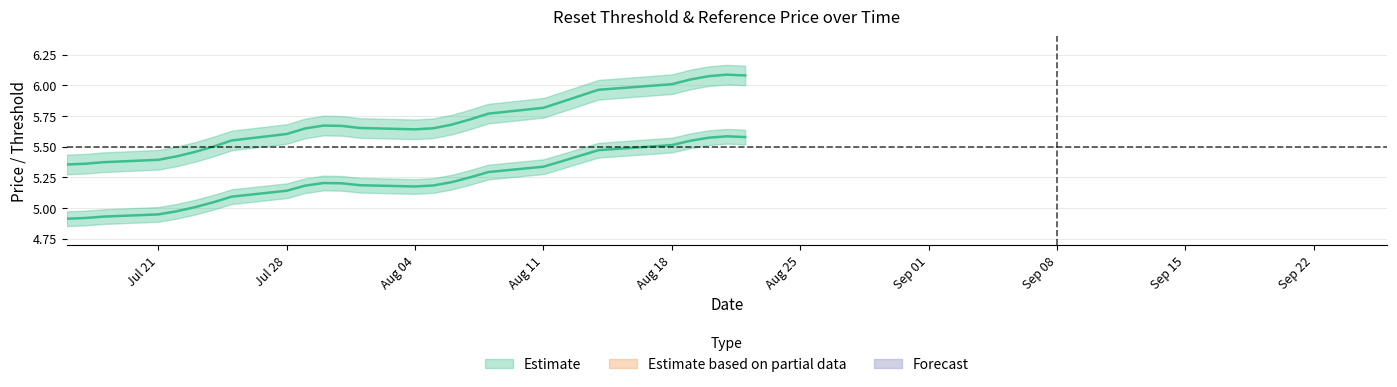

What is the total value across all series at 32?

10.8